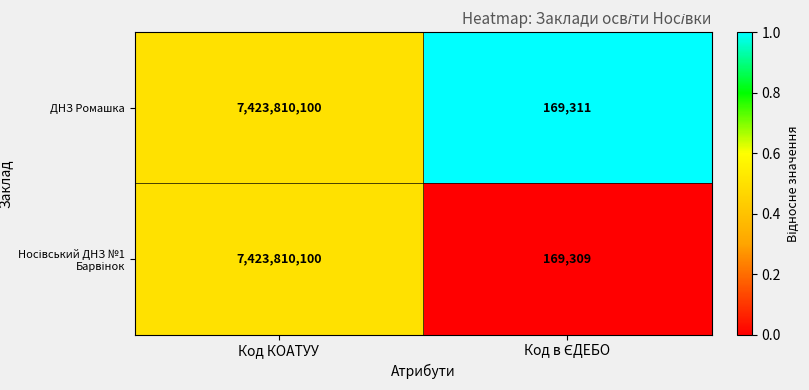

What value does the ДНЗ Ромашка series have at Код КОАТУУ, to the nearest 50?

7423810100